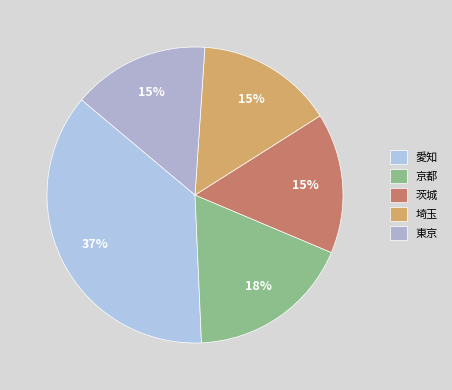

What is the largest slice in the pie chart?

愛知